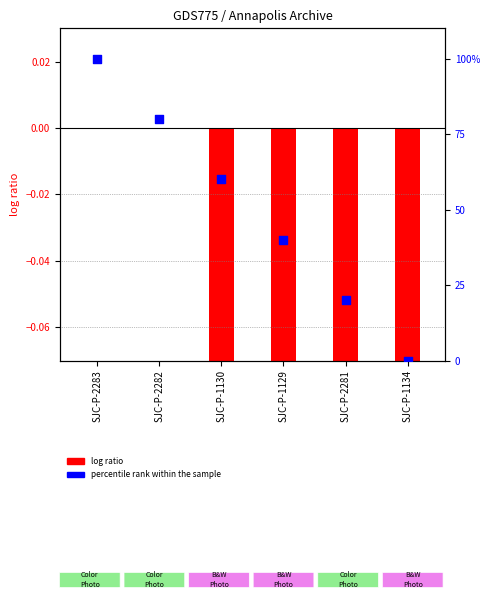

Between SJC-P-1134 and SJC-P-1129, which is larger?

SJC-P-1129